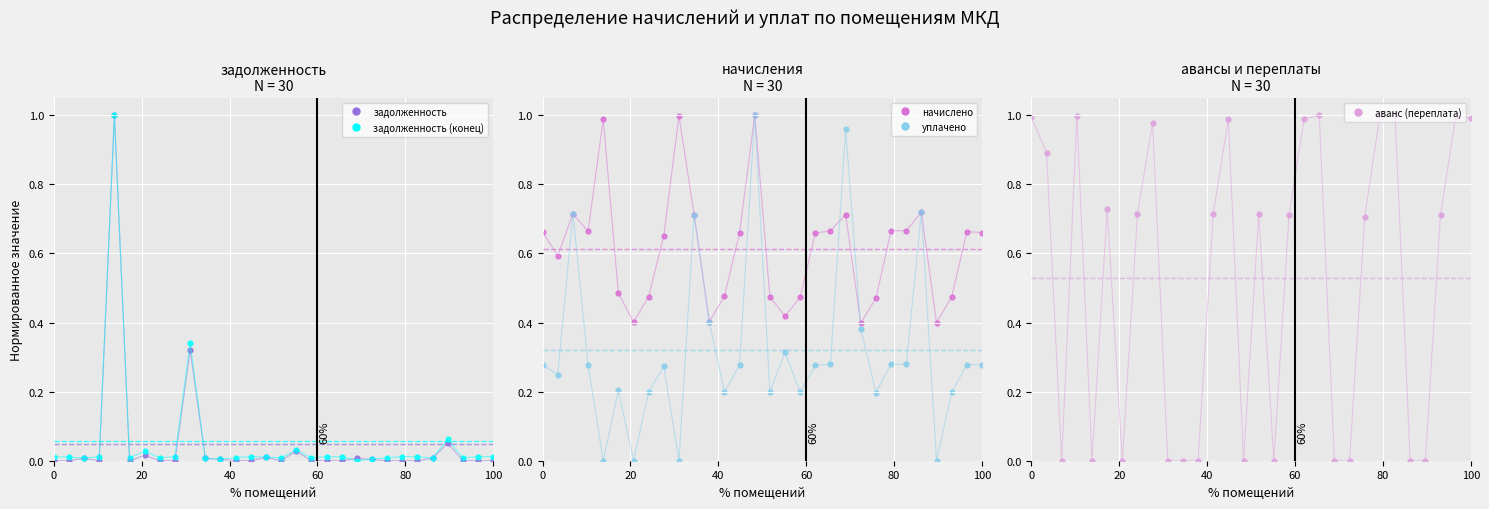

At how many categories does at least one series exceed 0?

30